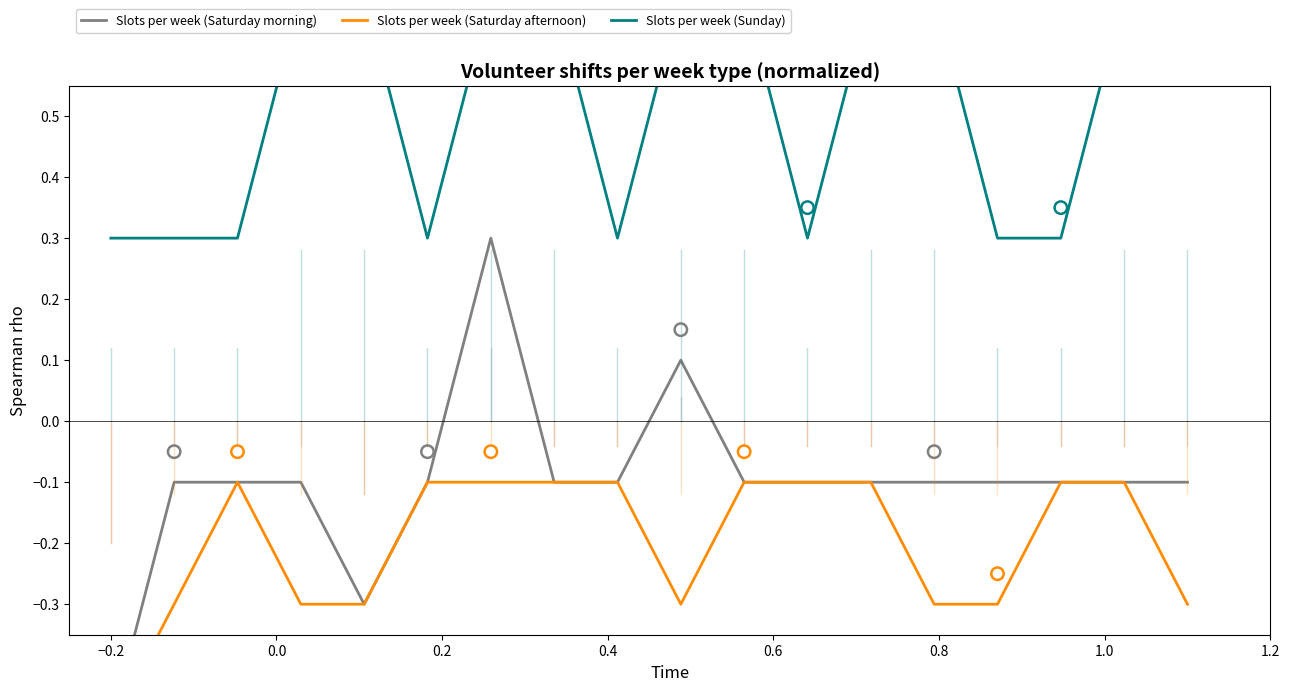

At which category is the sum across all series the highest?

0.8